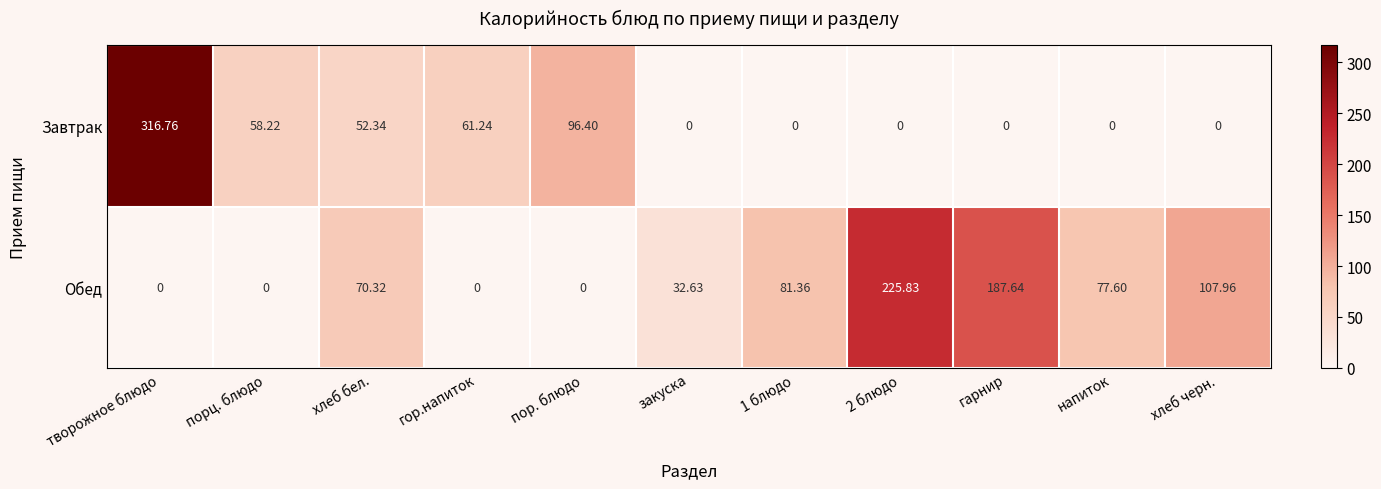

Between творожное блюдо and 1 блюдо, which series saw the biggest shift?

Завтрак